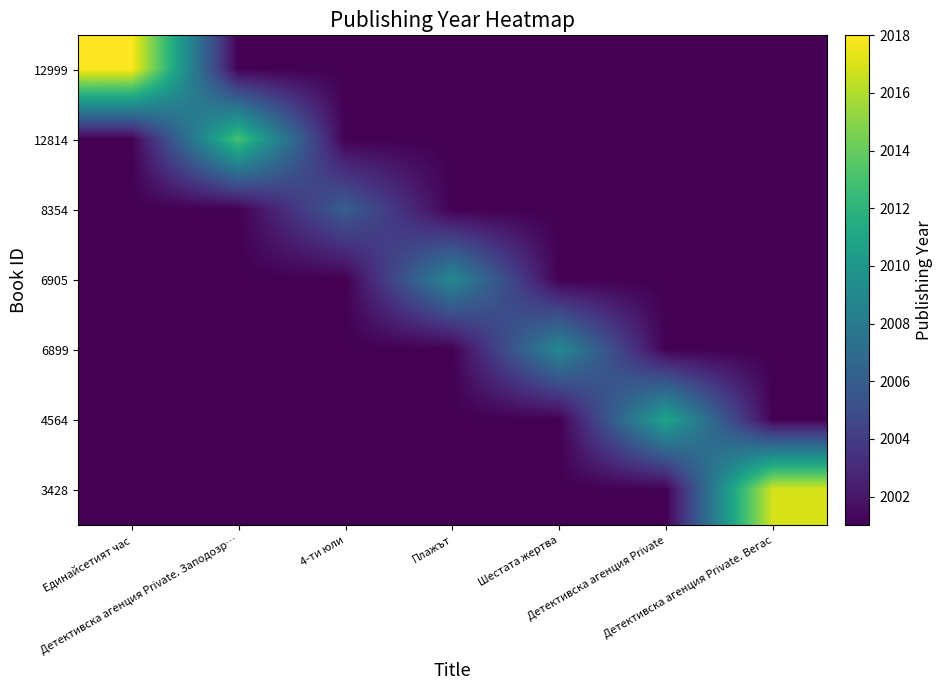

What is the greatest value displayed?

2018